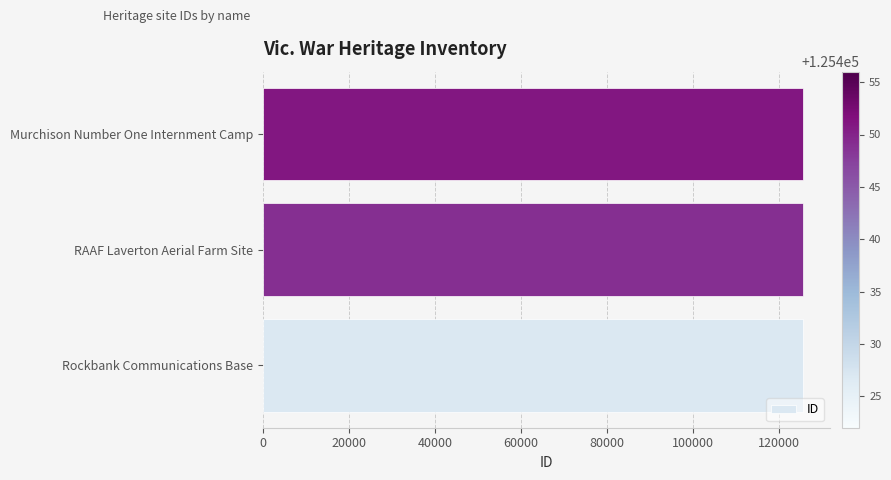

What is the greatest value displayed?

125451